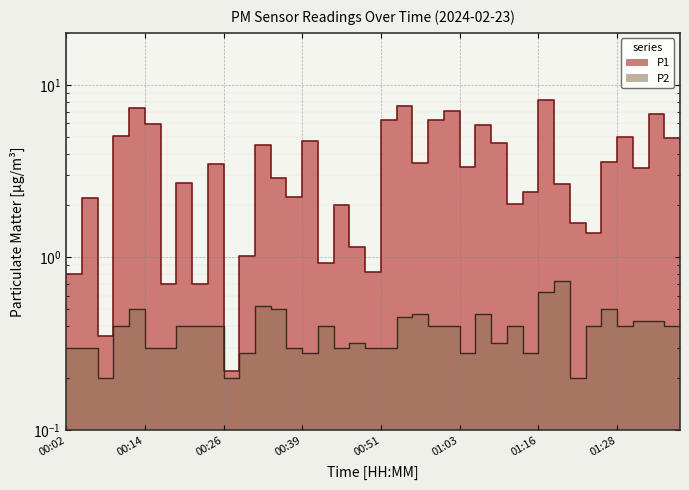

Reading left to right, extract all data points from this chart.

P1: 0.8	2.2	0.3	5.0	7.3	5.9	0.7	2.7	0.7	3.5	0.2	1.0	4.5	2.9	2.2	4.7	0.9	2.0	1.1	0.8	6.2	7.6	3.5	6.2	7.1	3.4	5.8	4.6	2.0	2.4	8.1	2.6	1.6	1.4	3.6	5.0	3.3	6.8	5.0	4.5
P2: 0.3	0.3	0.2	0.4	0.5	0.3	0.3	0.4	0.4	0.4	0.2	0.3	0.5	0.5	0.3	0.3	0.4	0.3	0.3	0.3	0.3	0.5	0.5	0.4	0.4	0.3	0.5	0.3	0.4	0.3	0.6	0.7	0.2	0.4	0.5	0.4	0.4	0.4	0.4	0.5